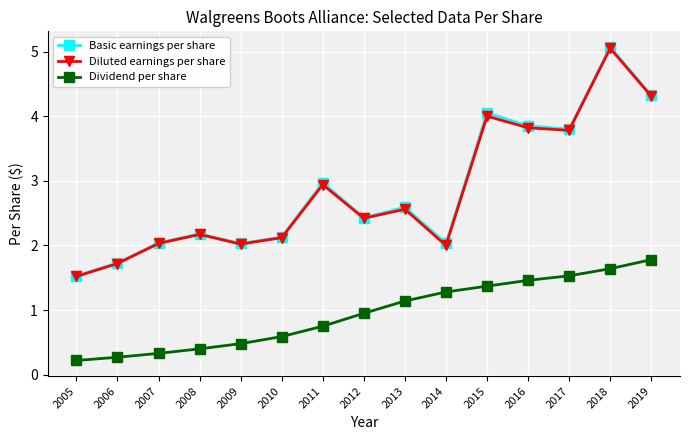

How many lines are shown in the chart?

3